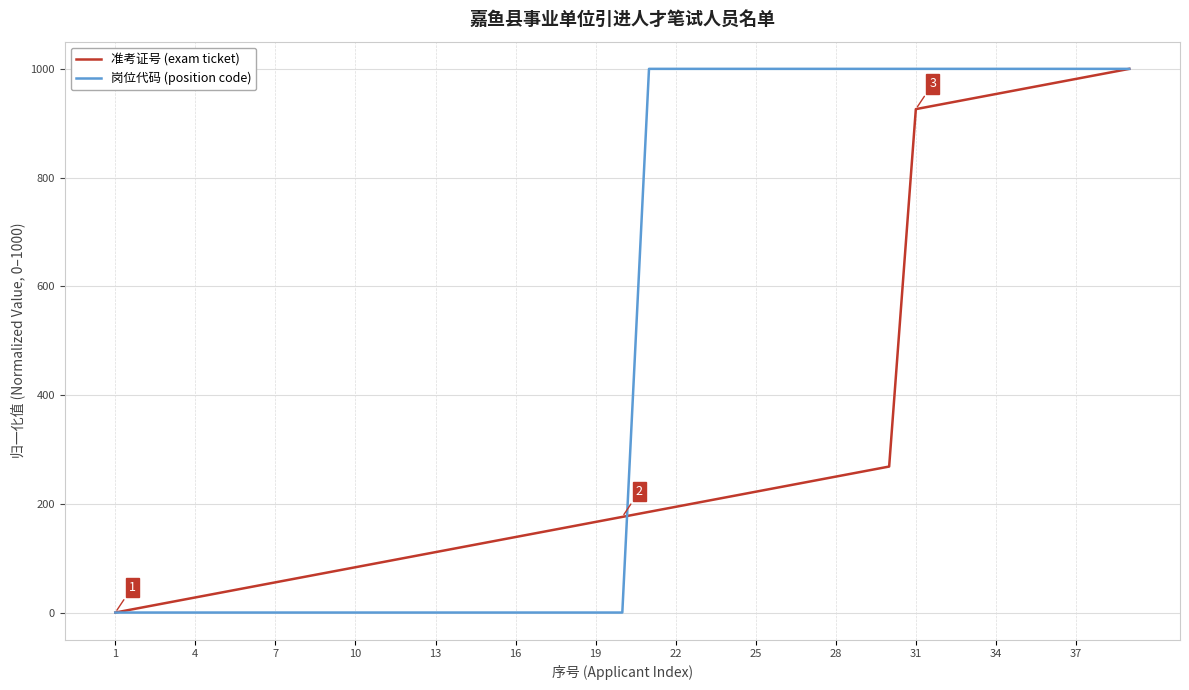

What is the greatest value displayed?

1000.0